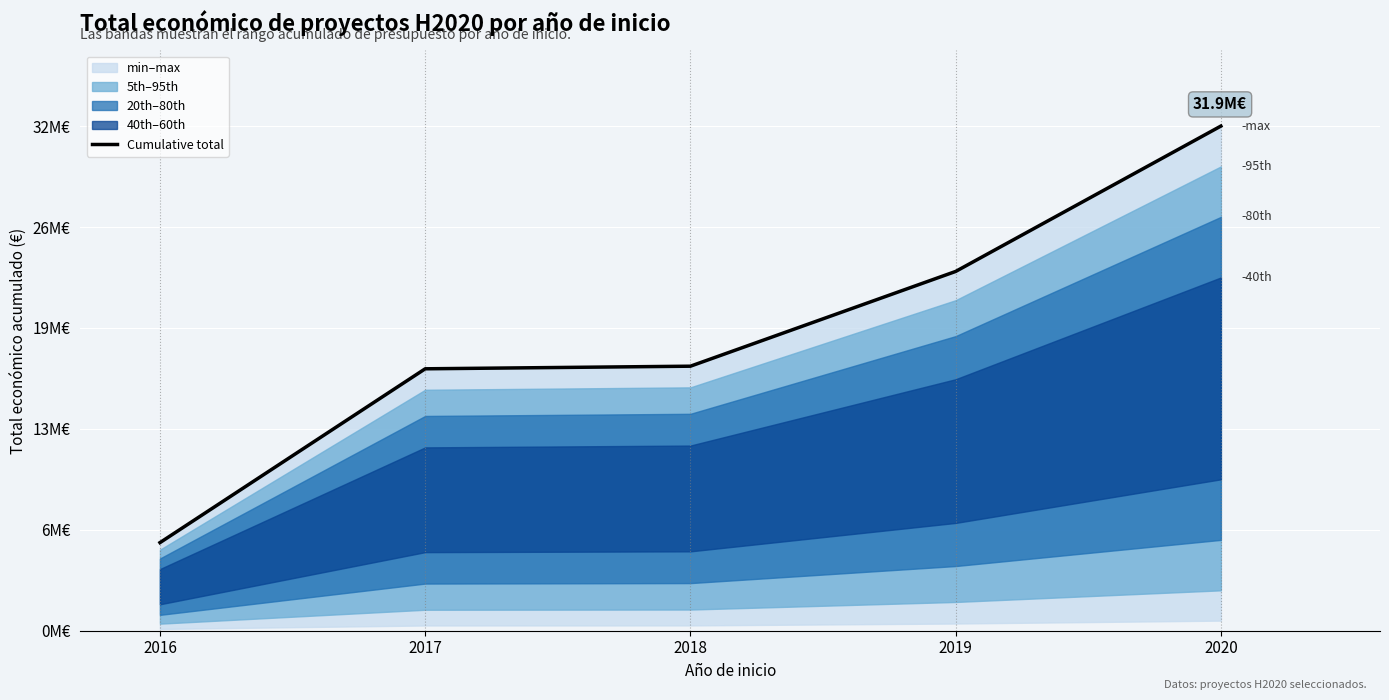

What is the sum of the values at 2020 and 2018?

48677006